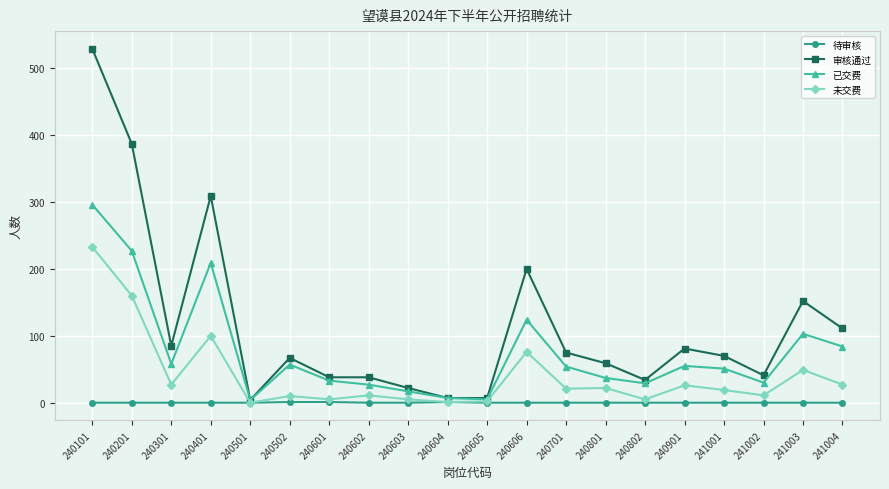

What is the value of the 未交费 point at the 1st from the left?

233